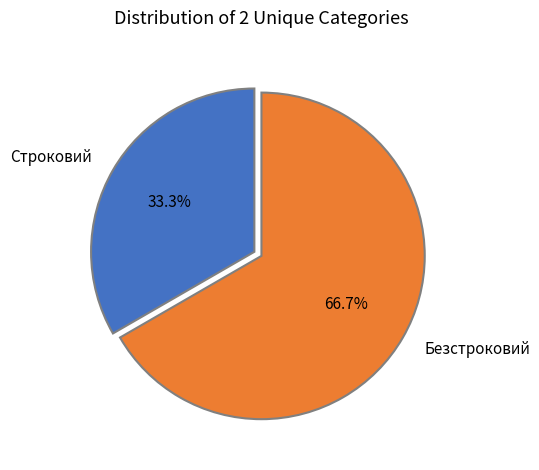

Which category has the smallest portion of the pie?

Строковий